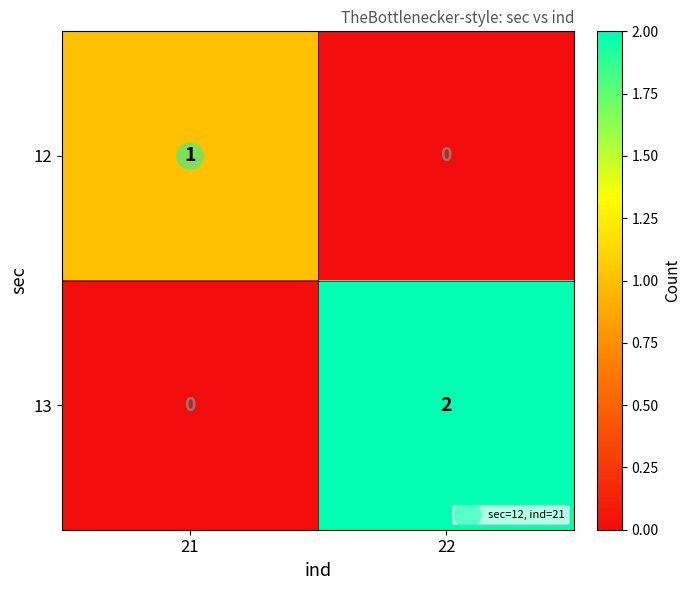

Count the number of data series in this chart.

2